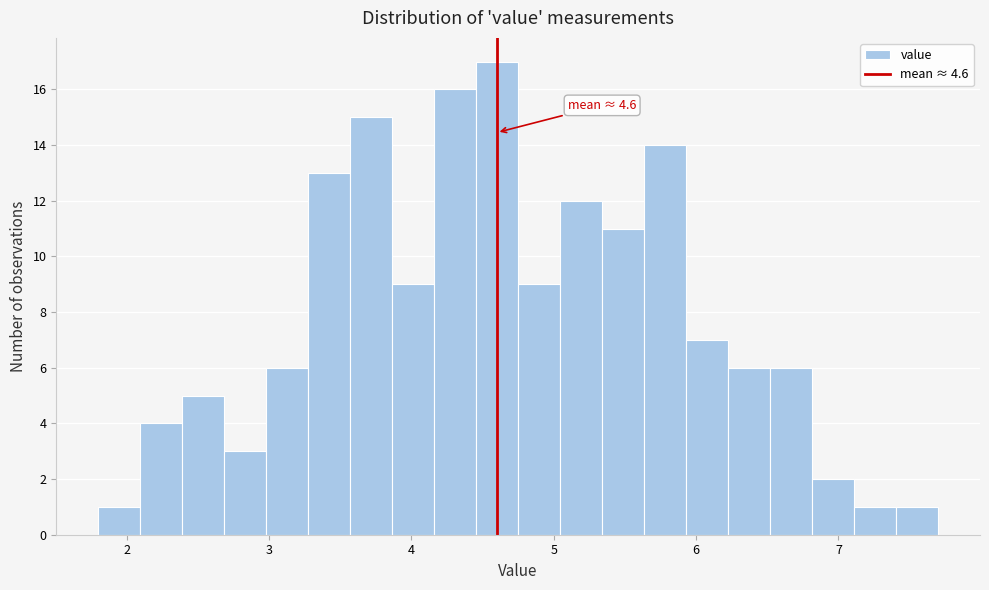

Read against the x-axis, roughly where is the centre of the tallest bar?

4.6